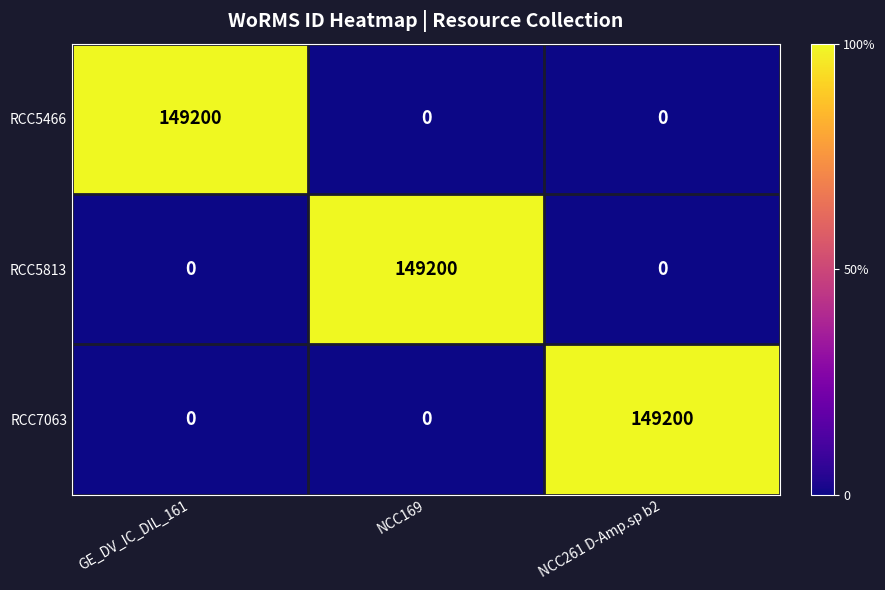

Count the RCC5466 values in the range 0 to 149200.

3